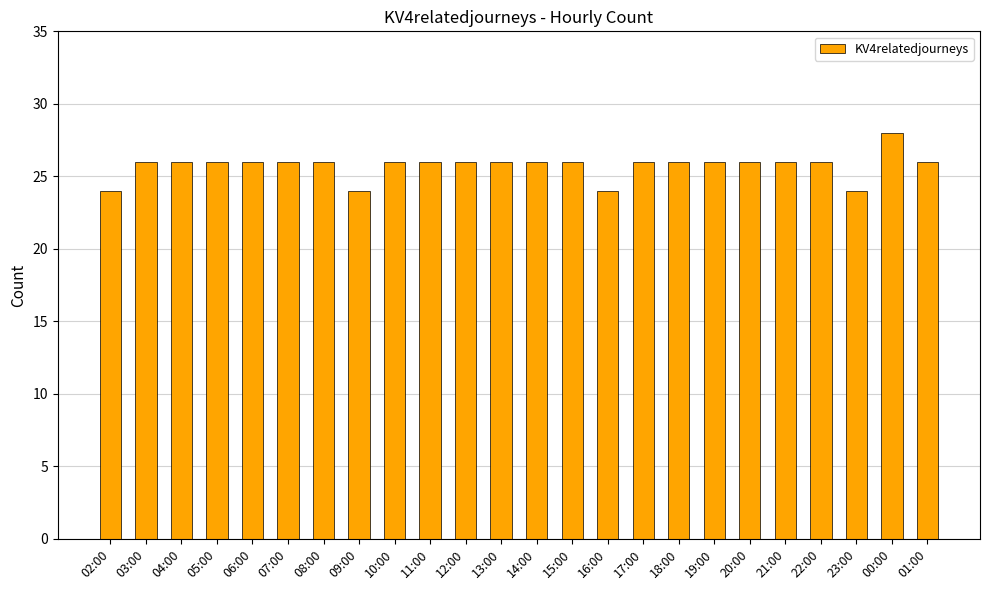

Does the chart contain any negative values?

No